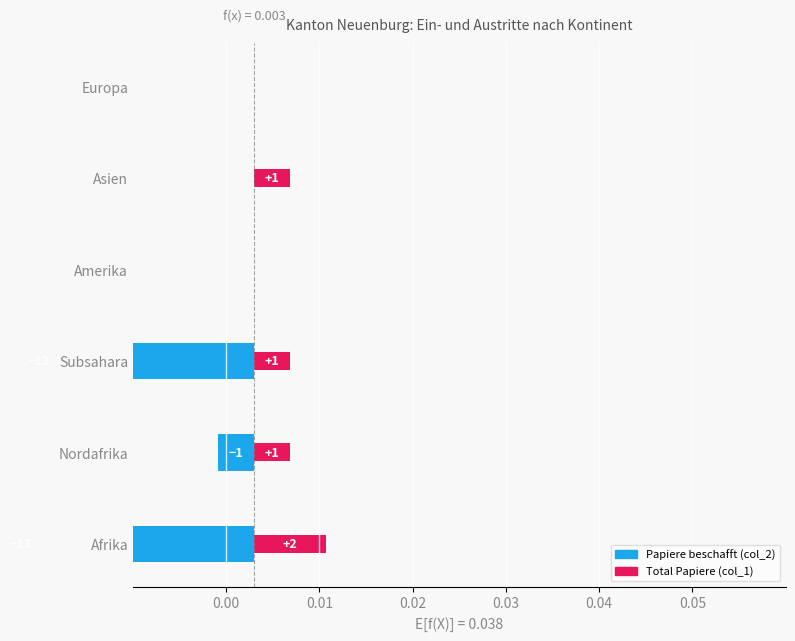

How many data points in Total Papiere are above 0?

4